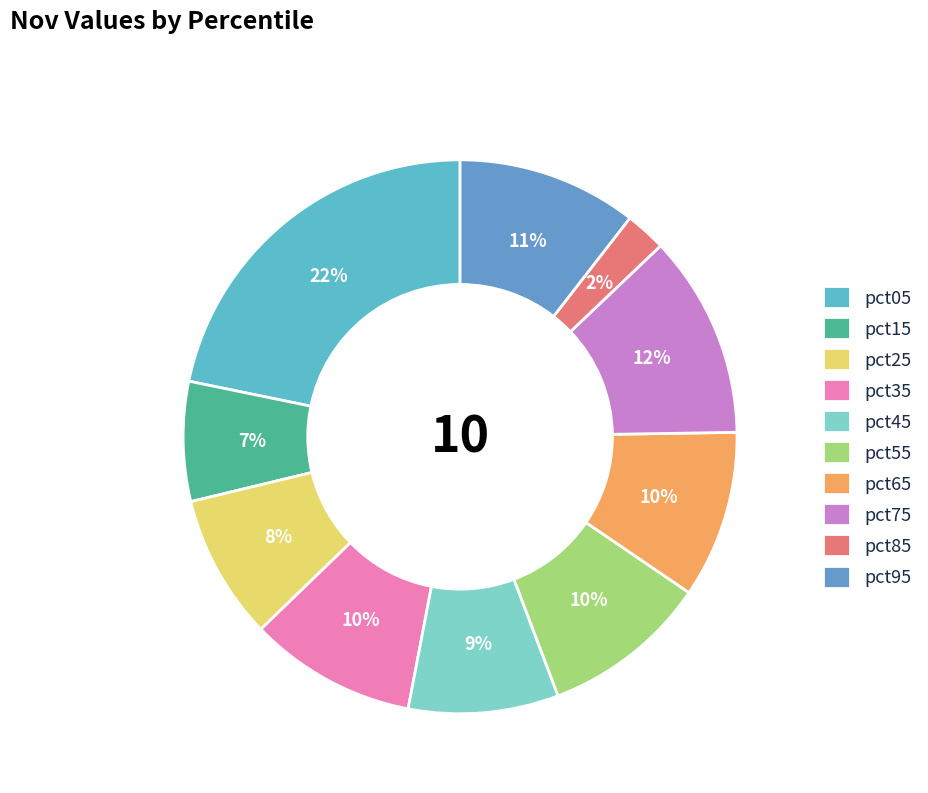

To the nearest percent, what is the difference between the pct85 and pct25 slice percentages?

6%